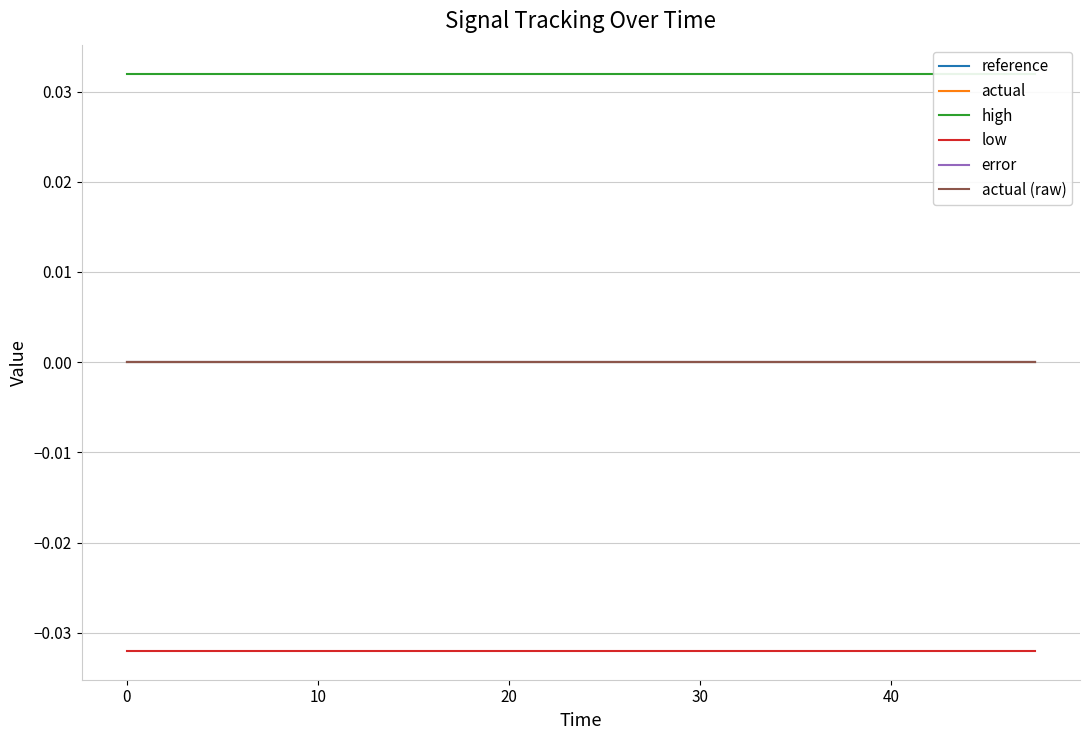

True or false: error and low cross at least once.

False